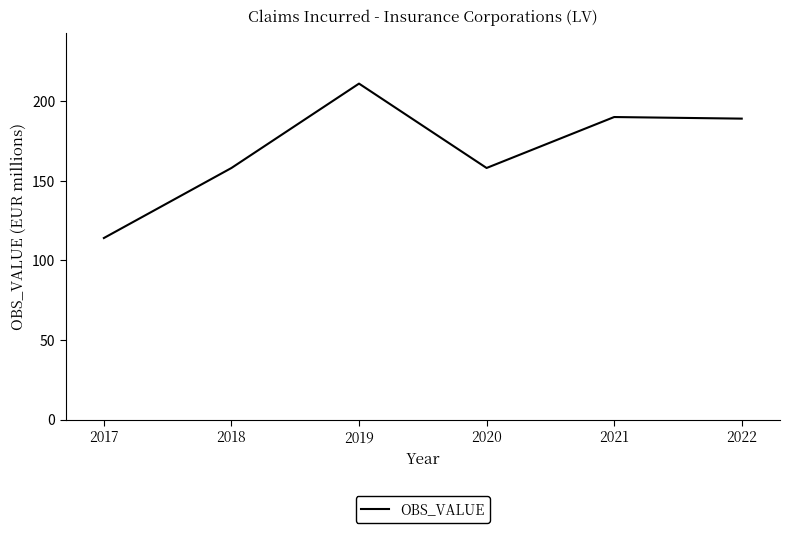

What is the change in value from 2018 to 2019?

+53